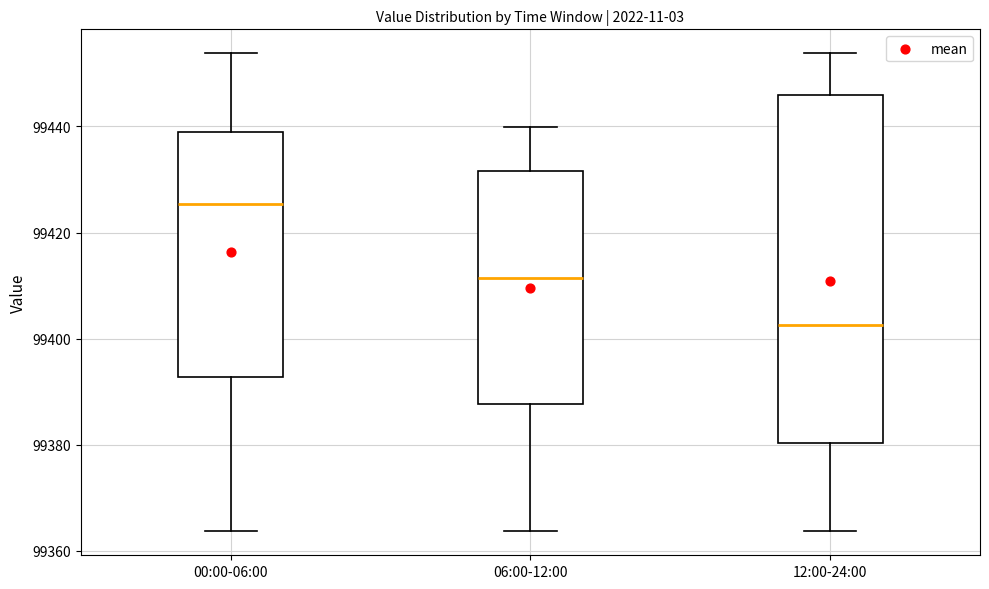

Comparing the boxes themselves (not the whiskers), which one is the tallest?

12:00-24:00